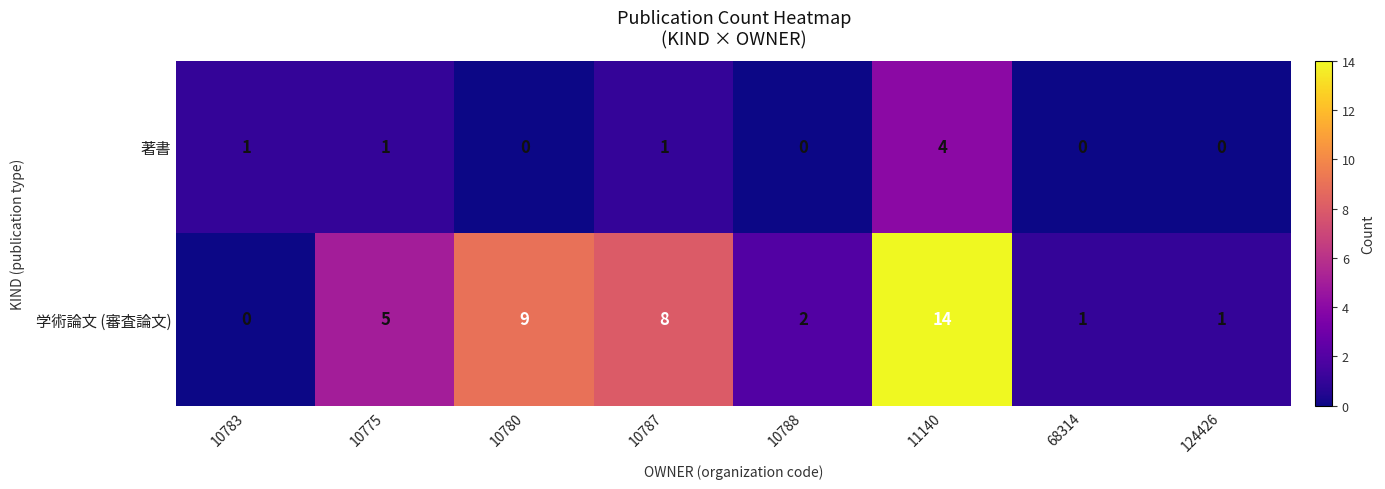

Which series changed the most between 10783 and 10775?

学術論文 (審査論文)